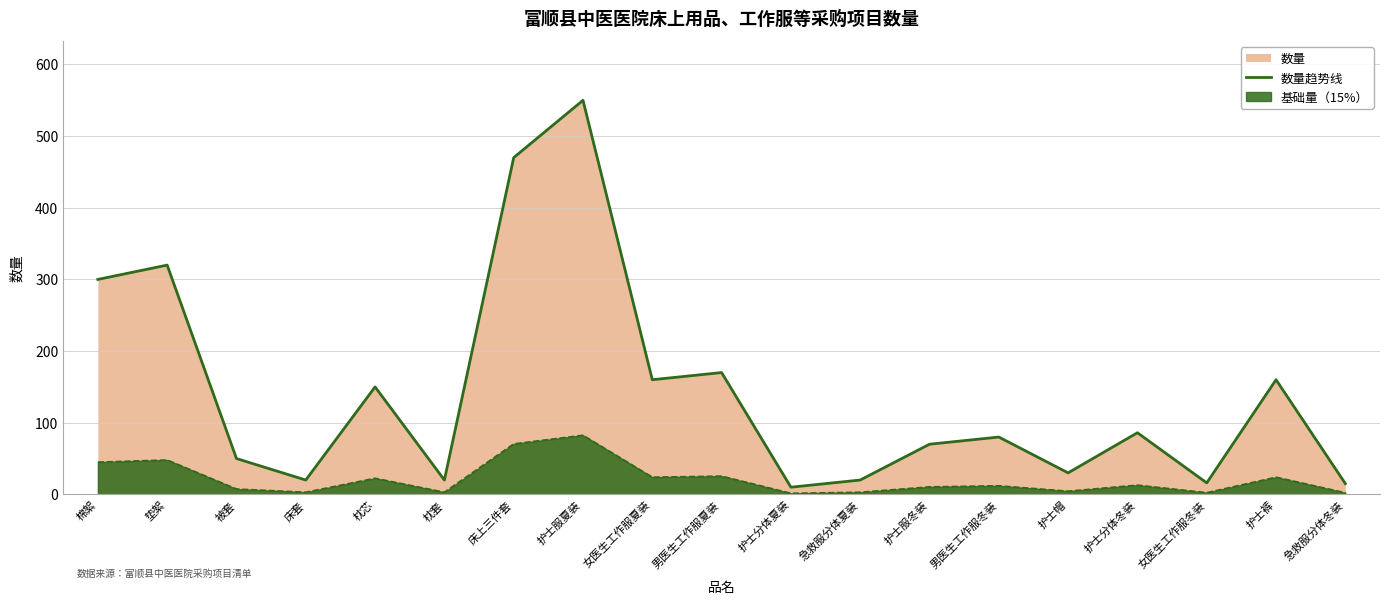

What is the label of the 18th point from the left?

护士裤